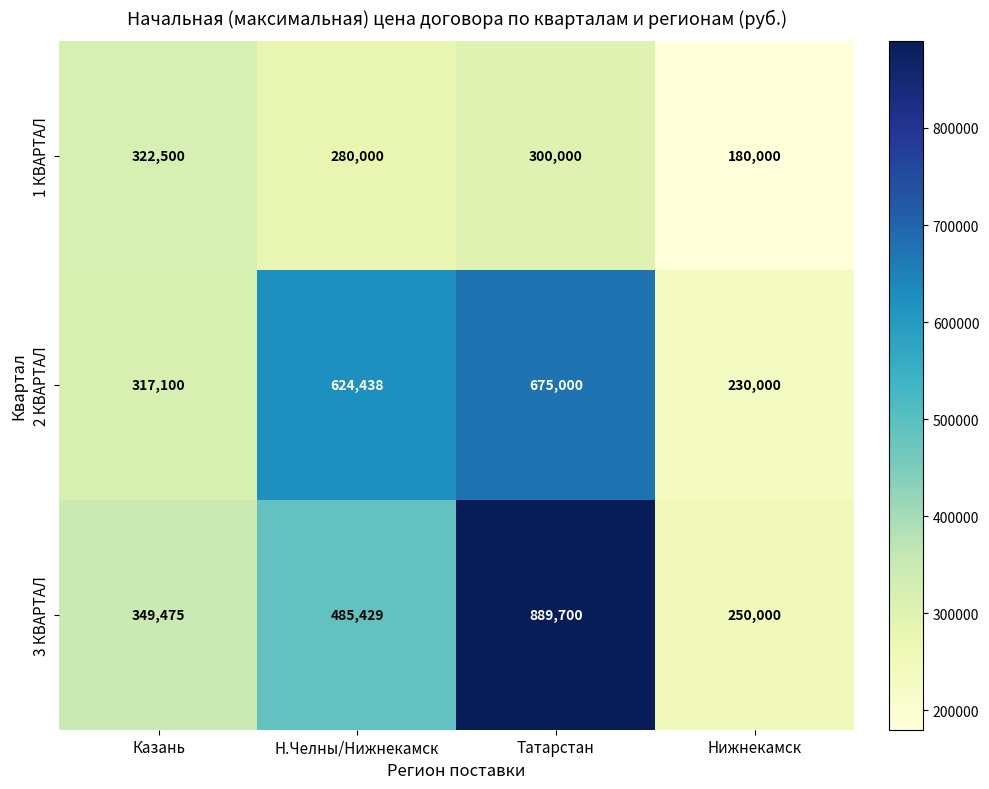

Reading right to left, what are all the values shown in this chart?

1 КВАРТАЛ: Нижнекамск=180000	Татарстан=300000	Н.Челны/Нижнекамск=280000	Казань=322500
2 КВАРТАЛ: Нижнекамск=230000	Татарстан=675000	Н.Челны/Нижнекамск=624438	Казань=317100
3 КВАРТАЛ: Нижнекамск=250000	Татарстан=889700	Н.Челны/Нижнекамск=485429	Казань=349475